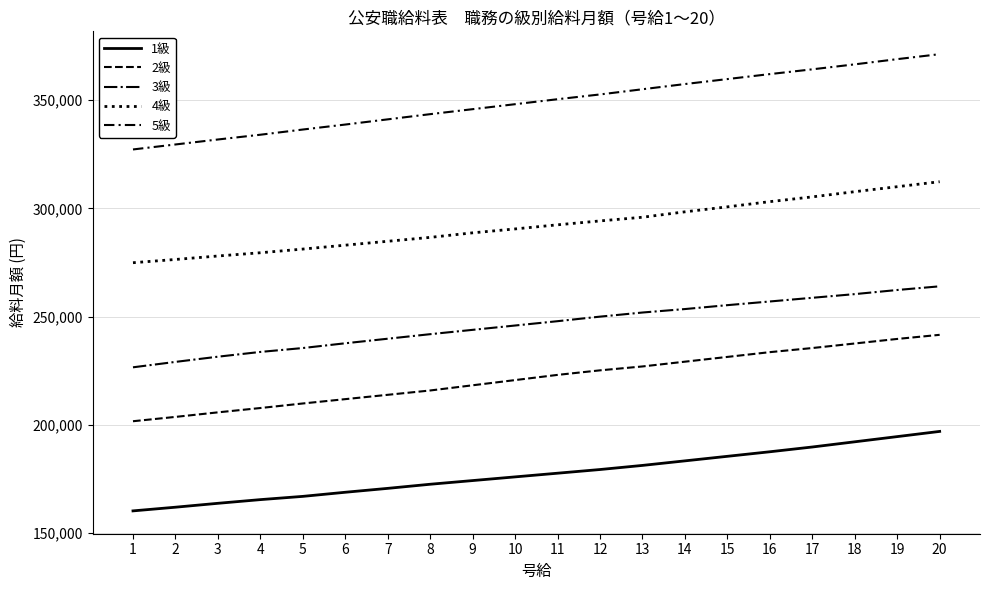

Does the chart display data point markers on the line(s)?

No